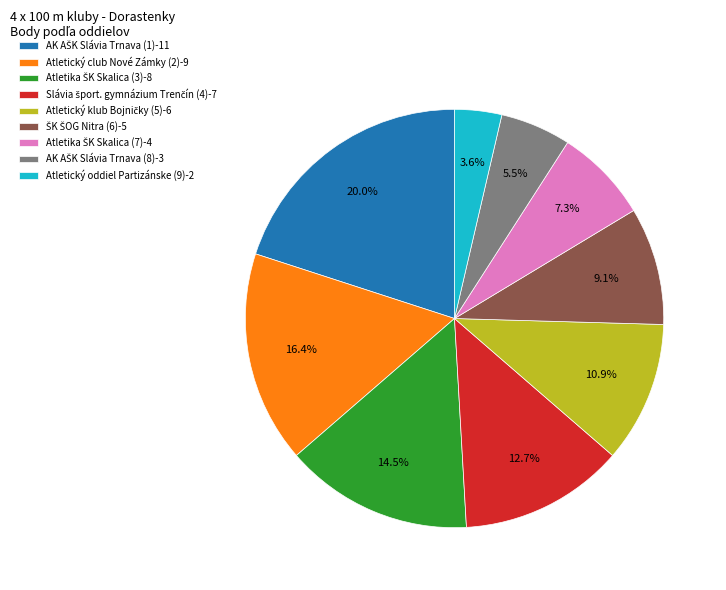

How much of the chart is everything except Atletický oddiel Partizánske (9)-2?

96.4%